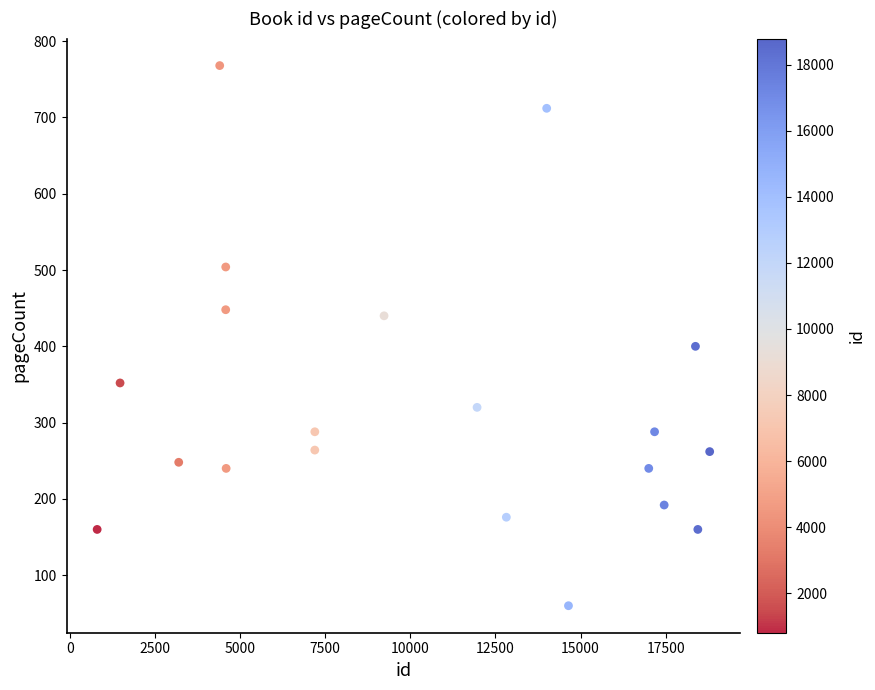

What is the range of Y values (max minus min)?

708